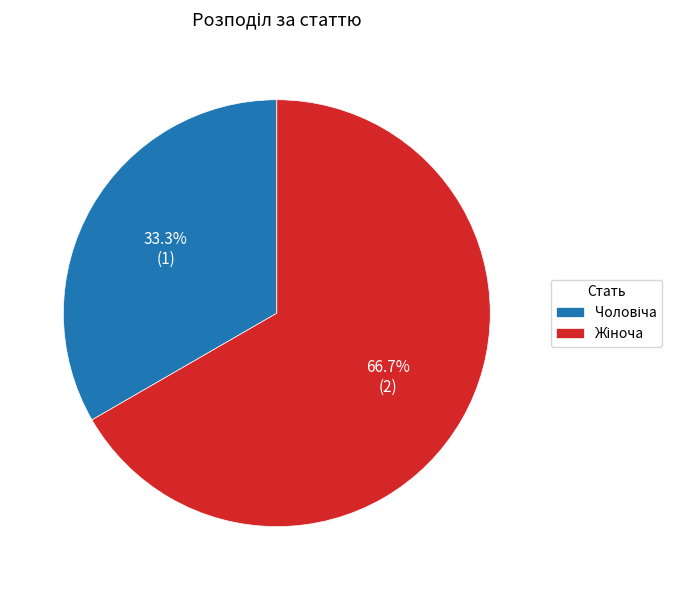

Is there any slice that represents more than half of the pie?

Yes